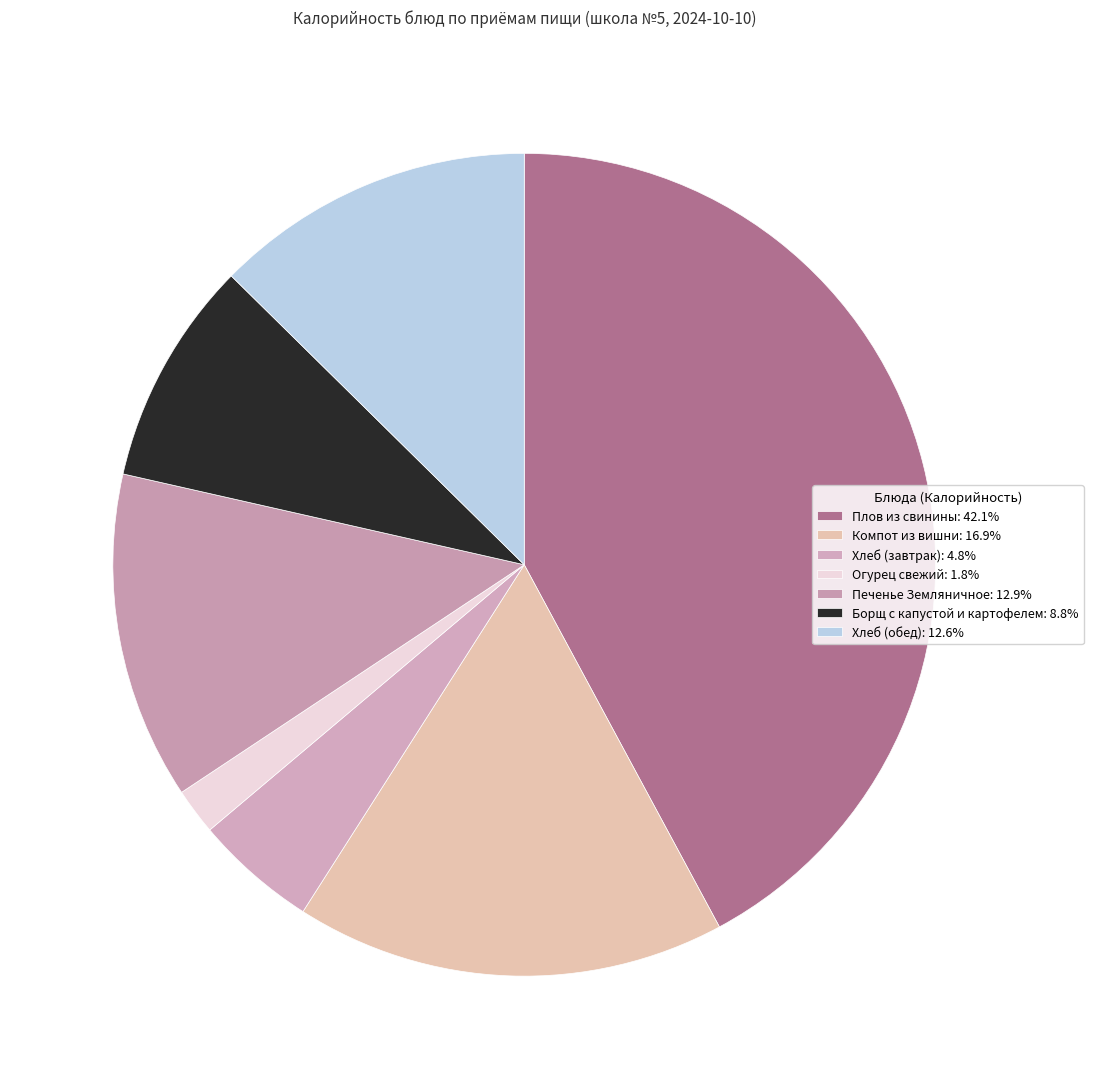

Which category has the smallest portion of the pie?

Огурец свежий